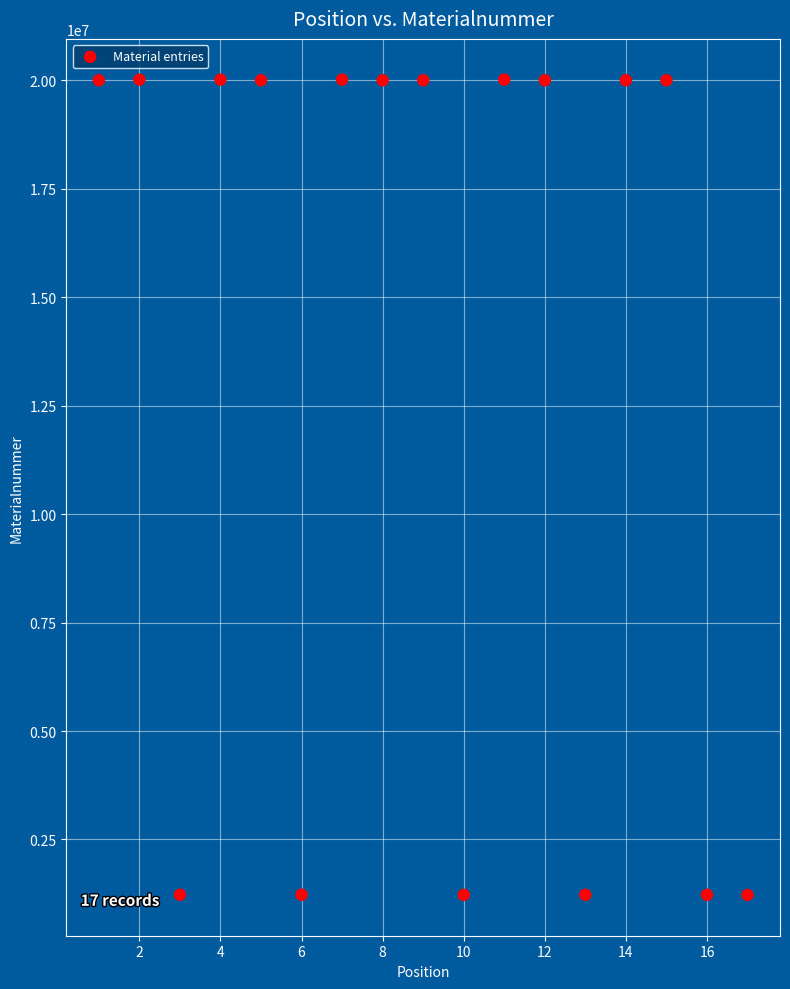

What is the range of Y values (max minus min)?

18796899